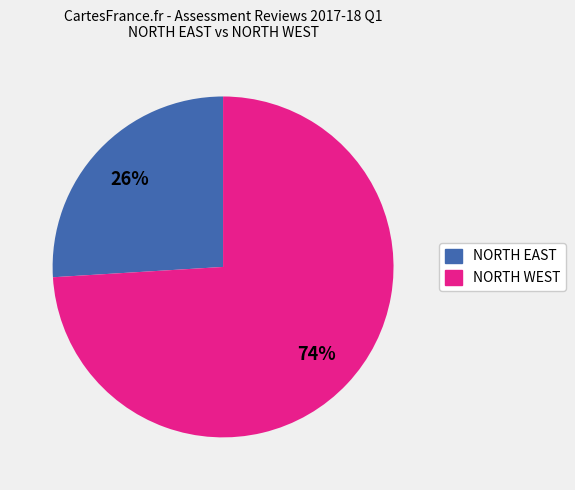

Is there a majority slice in this chart?

Yes